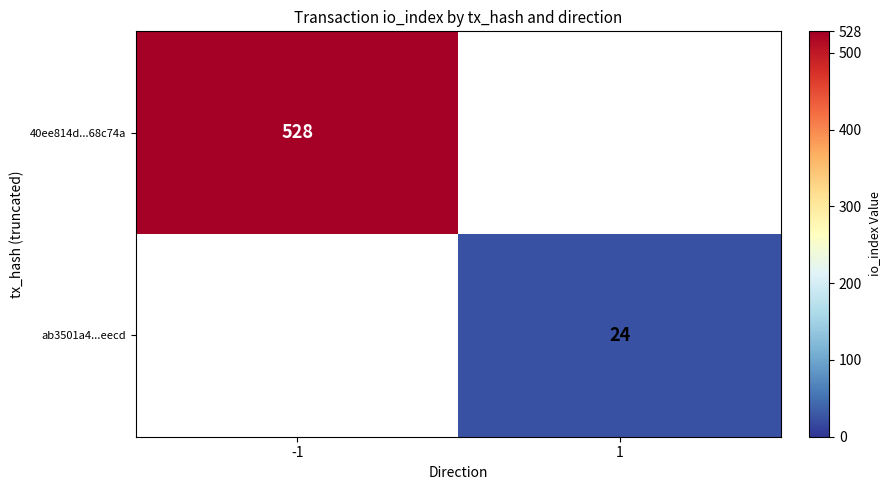

Is it true that ab3501a4...eecd equals 41 at 1?

False